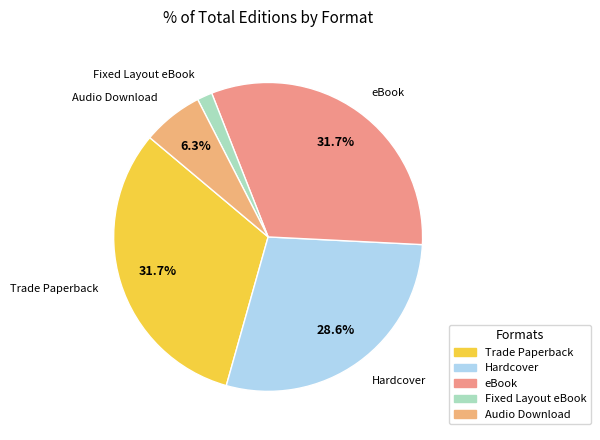

To the nearest percent, what is the combined percentage of Hardcover and Trade Paperback?

60%